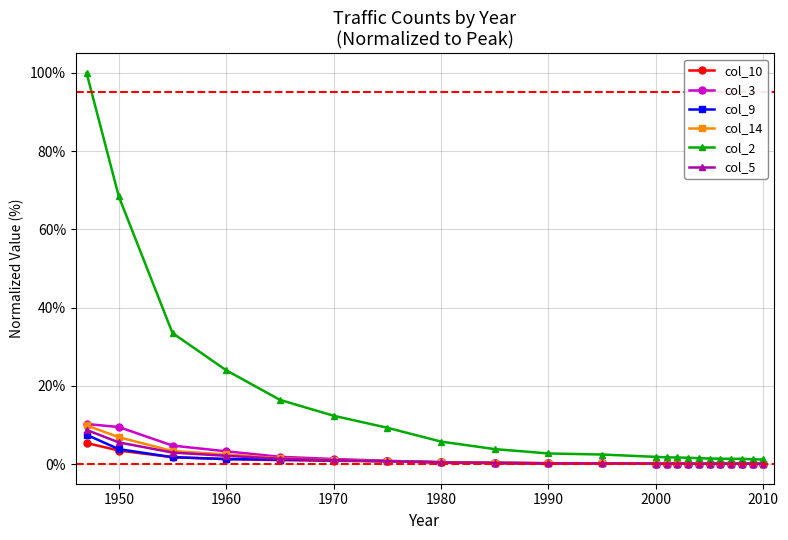

Which series has the largest total across all categories?

col_2